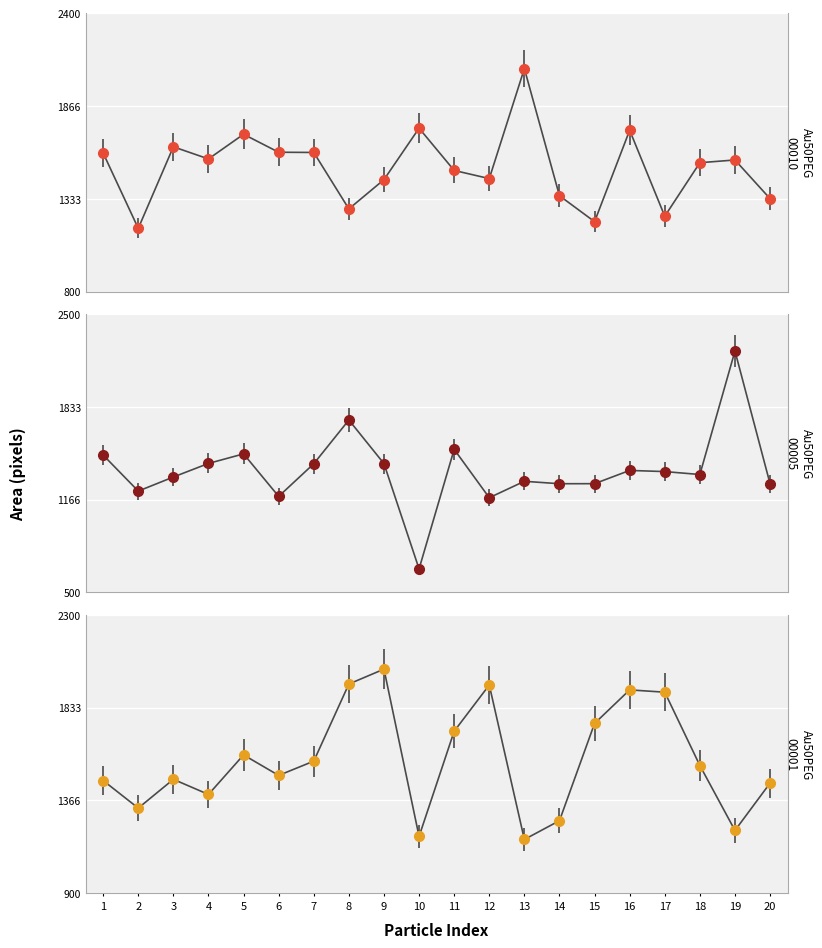

What is the value of the Au50PEG_0005 point at the 4th from the left?

1426.9